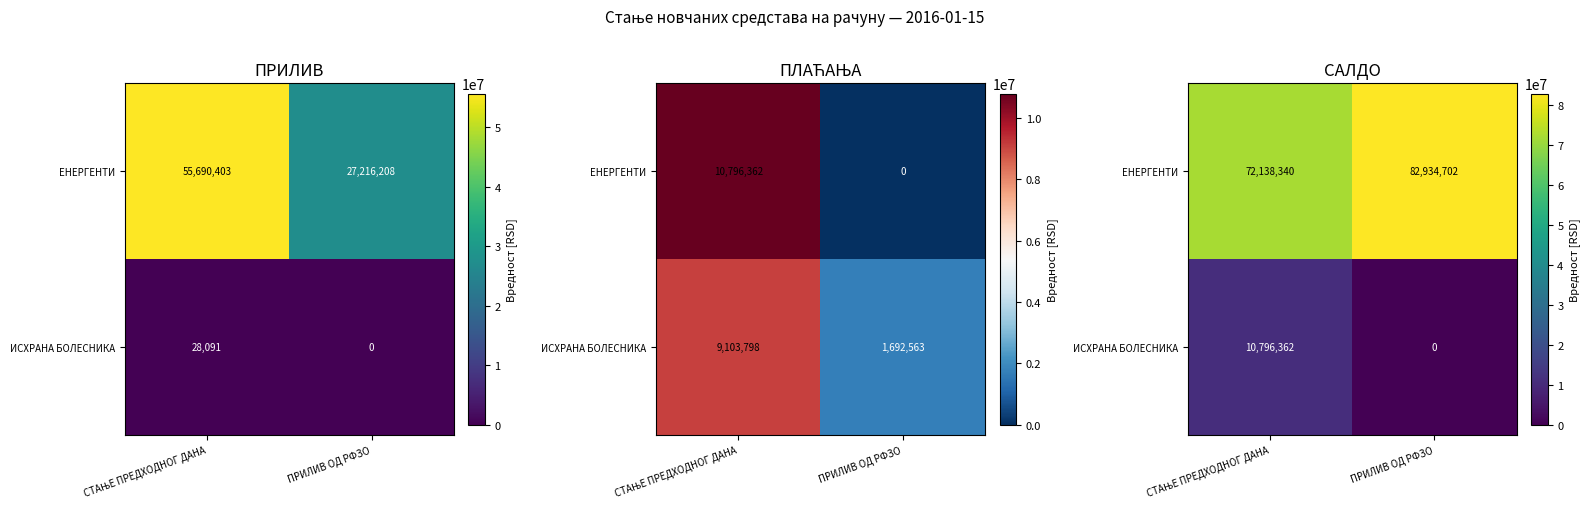

Is it true that ЕНЕРГЕНТИ equals 128632610.3 at СТАЊЕ ПРЕДХОДНОГ ДАНА?

False